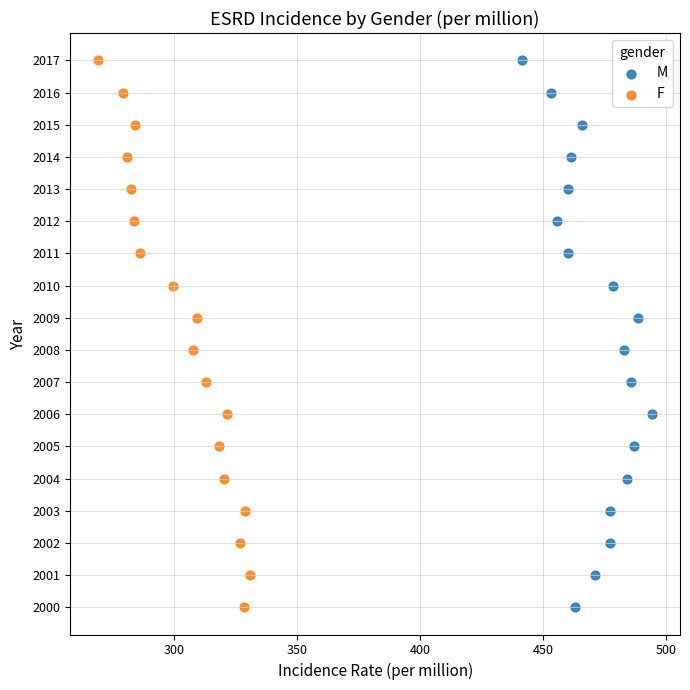

What are all the series names shown in the legend?

M, F